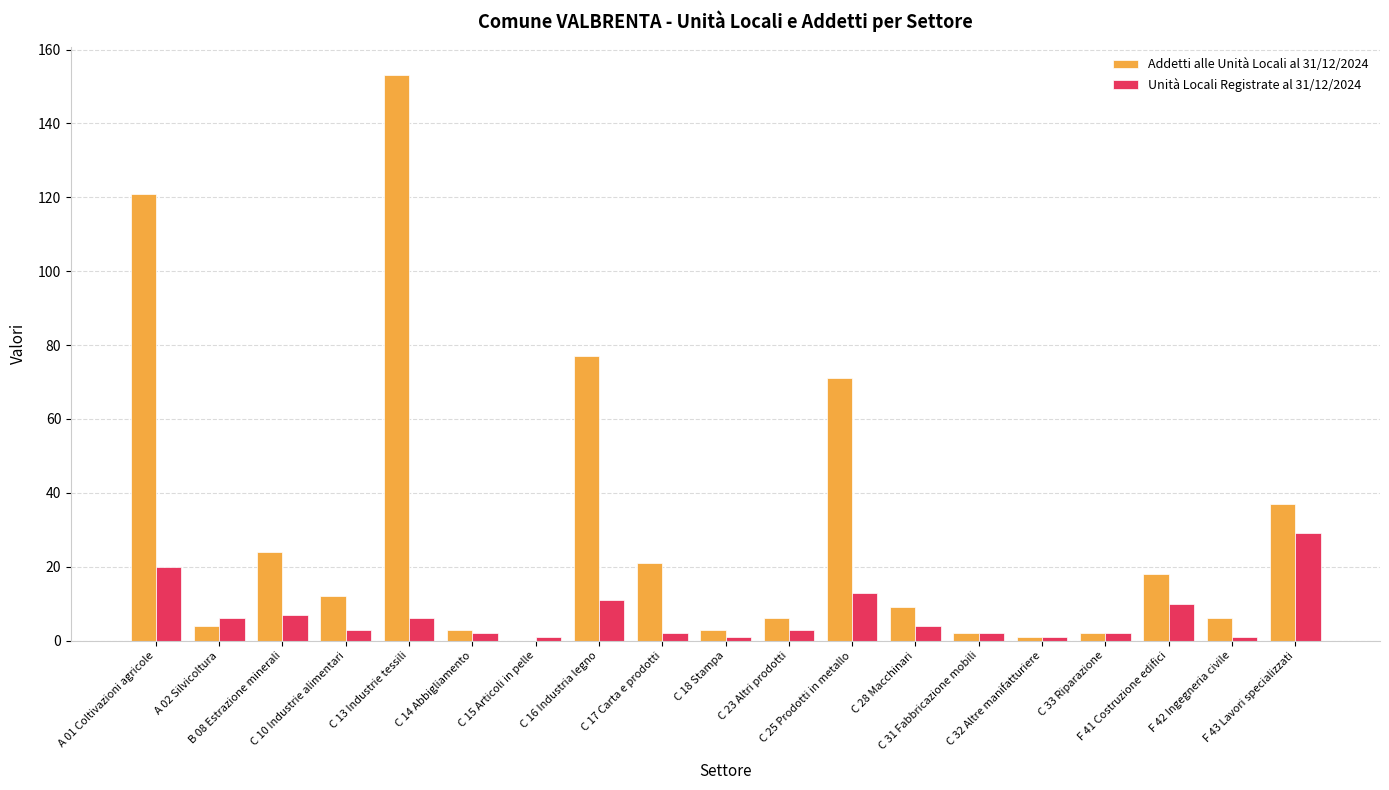

At which label does Unità Locali Registrate al 31/12/2024 reach its minimum?

C 15 Articoli in pelle